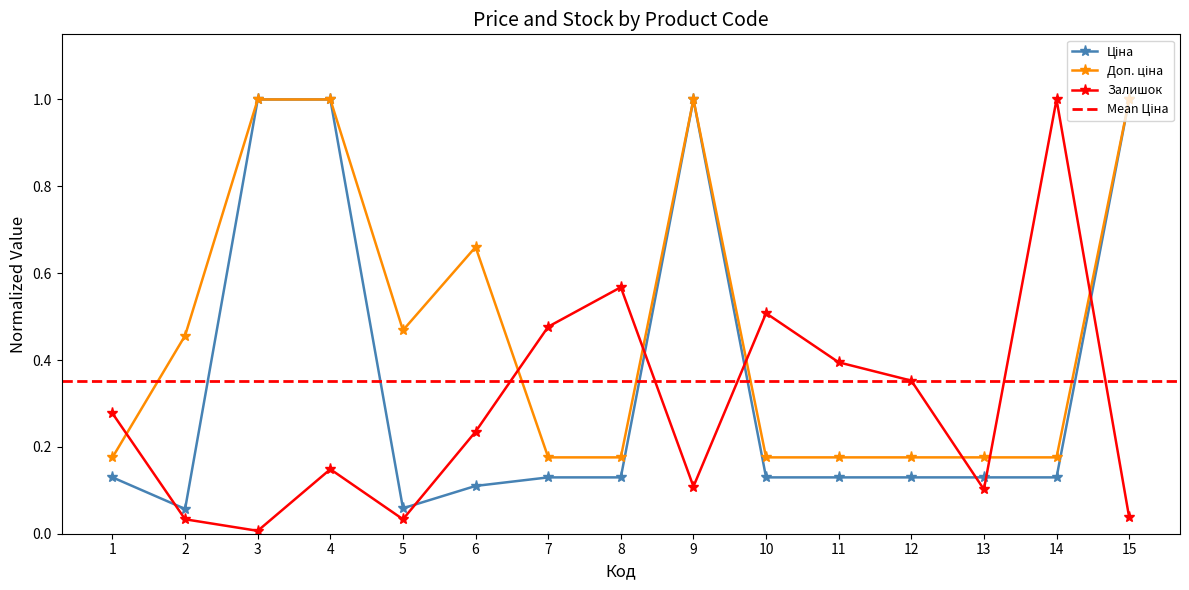

The value of Залишок at 13 is 0.1. True or false?

True